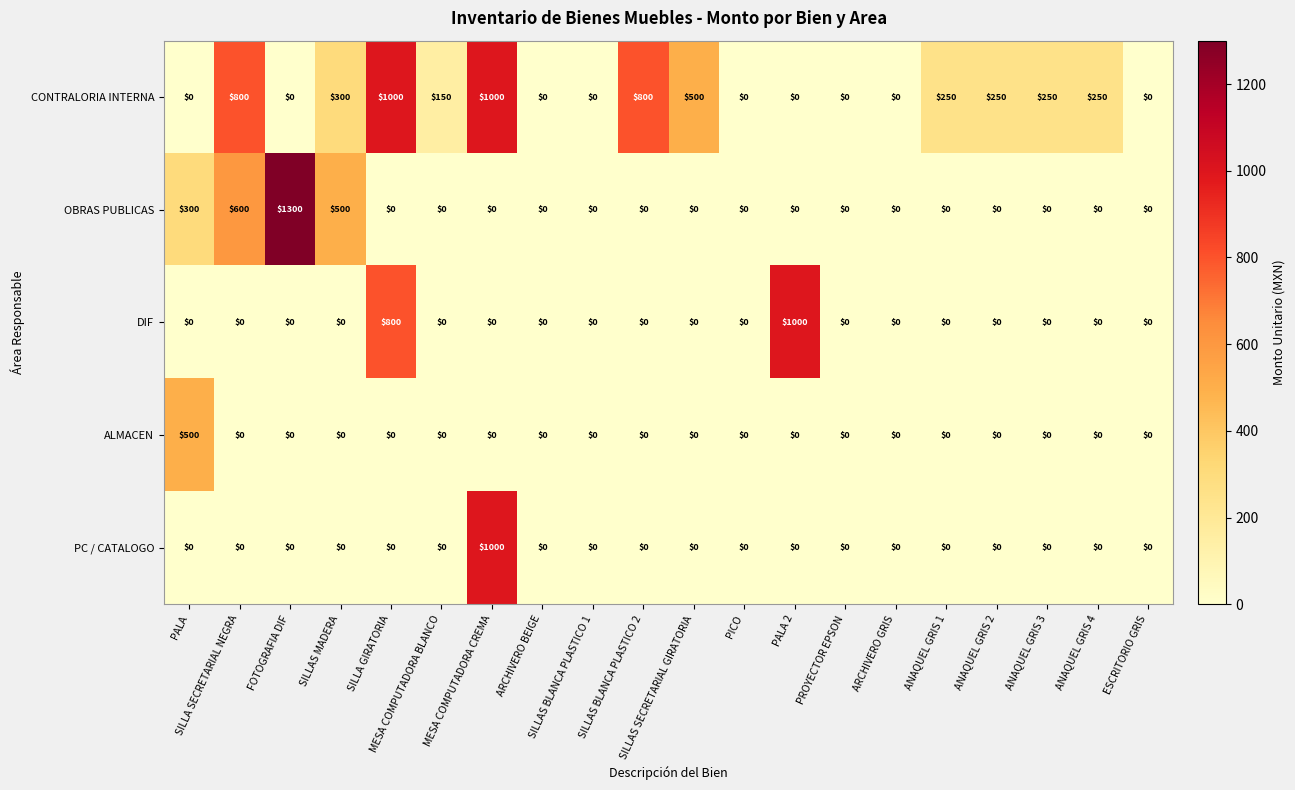

What is the highest value of the ALMACEN series?

500